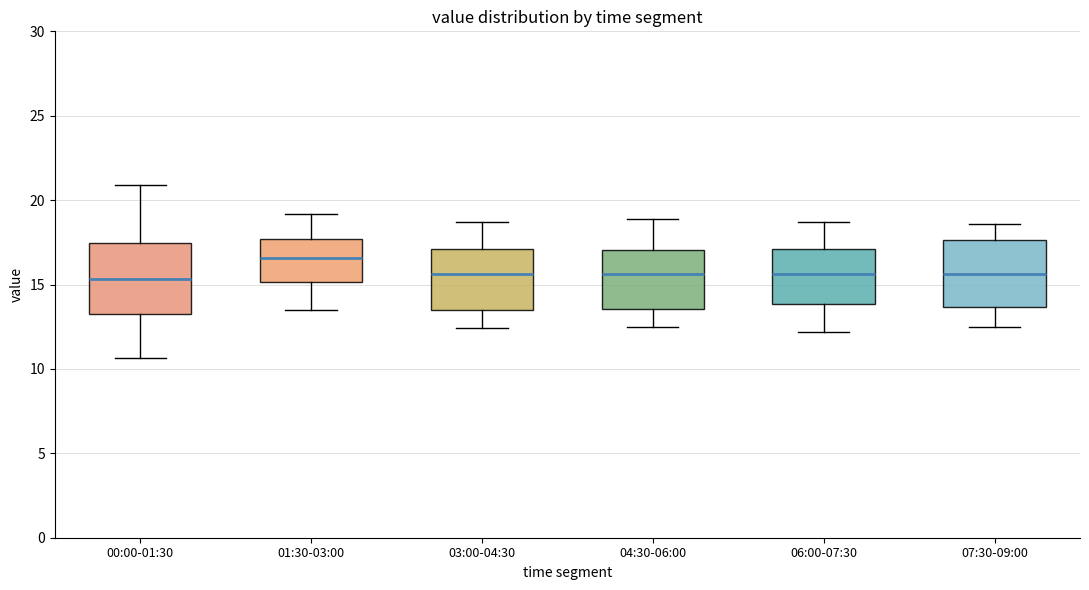

Reading left to right, read every box against the y-axis: the position of its median line, the range the box covers, and the ends of its whiskers. The values are not printed on the chart, so give them approximately, as read against the axis.

00:00-01:30: median 15.5, box 13.5 to 17.5, whiskers 10.5 to 21.0
01:30-03:00: median 16.5, box 15.0 to 17.5, whiskers 13.5 to 19.0
03:00-04:30: median 15.5, box 13.5 to 17.0, whiskers 12.5 to 18.5
04:30-06:00: median 15.5, box 13.5 to 17.0, whiskers 12.5 to 19.0
06:00-07:30: median 15.5, box 14.0 to 17.0, whiskers 12.0 to 18.5
07:30-09:00: median 15.5, box 13.5 to 17.5, whiskers 12.5 to 18.5